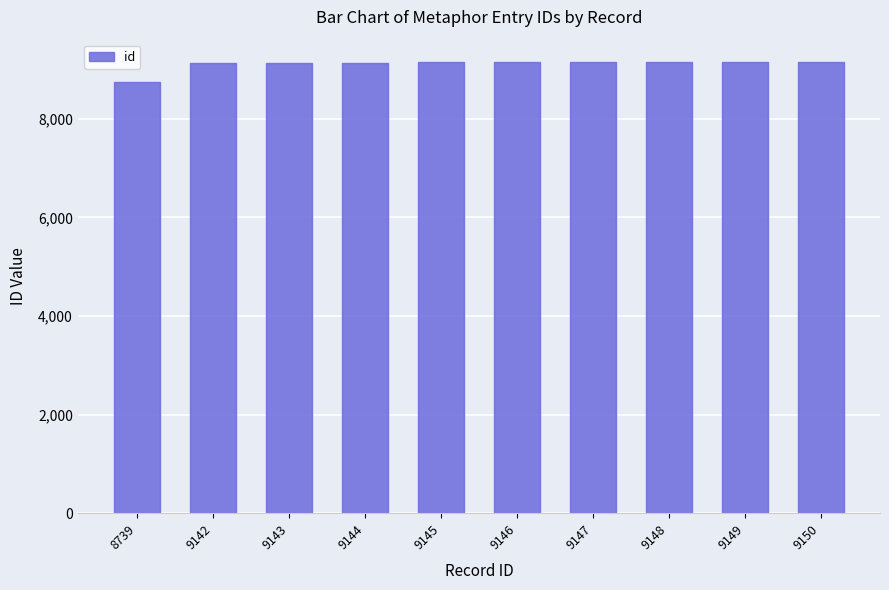

The chart shows a value of 9142 at 9142. True or false?

True